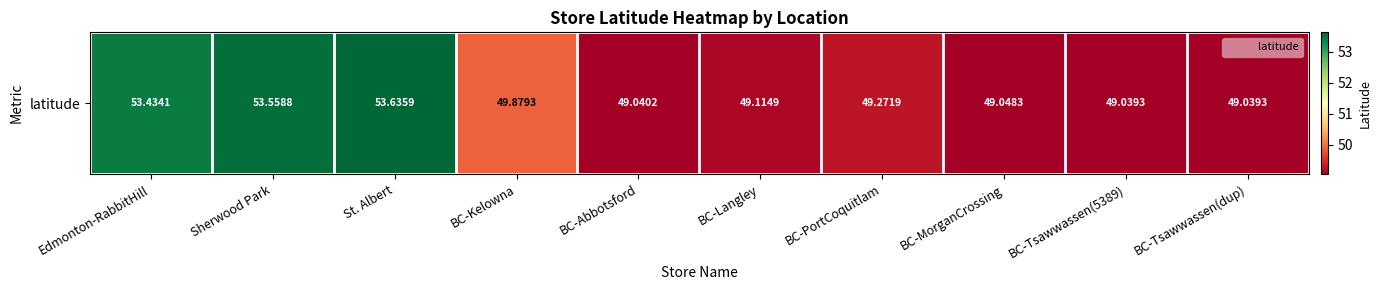

At which label is the value closest to 51?

BC-Kelowna